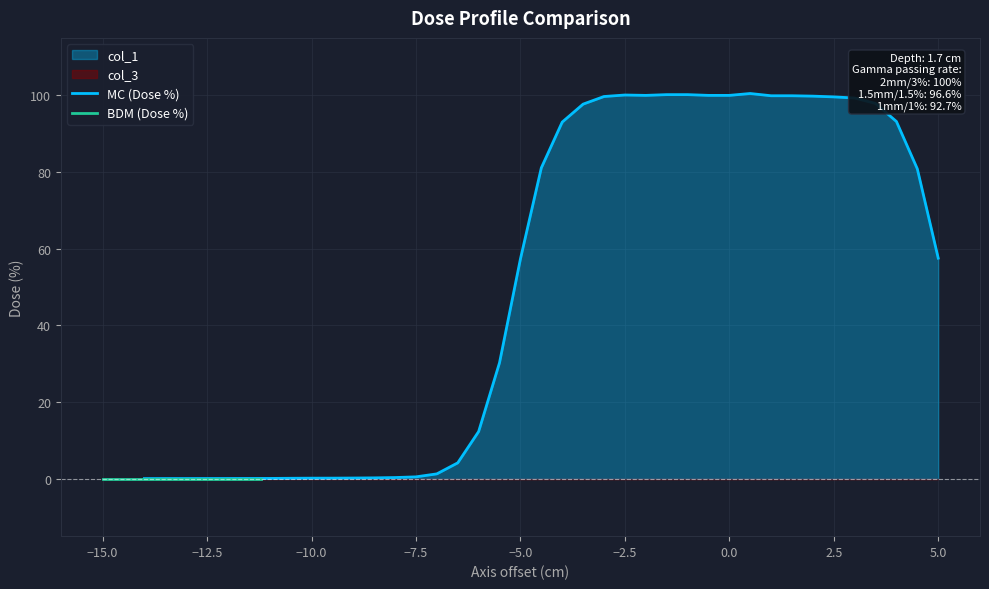

What is the highest value of the MC (Dose %) series?

100.5